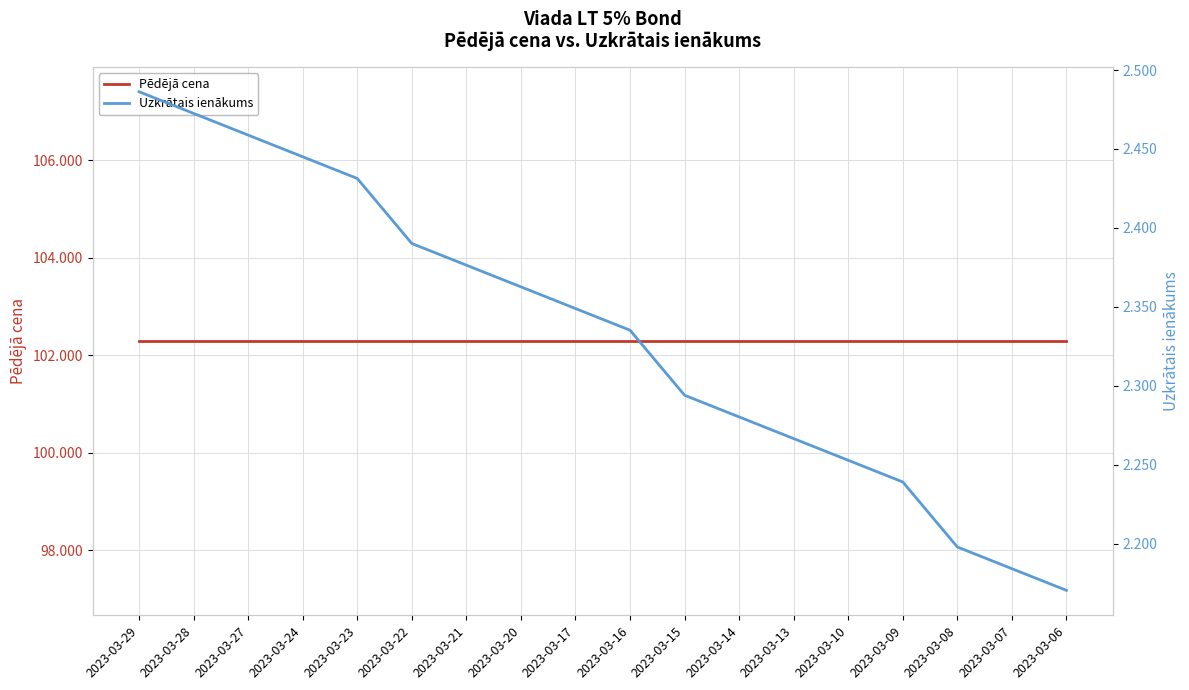

At how many categories does at least one series exceed 86?

18